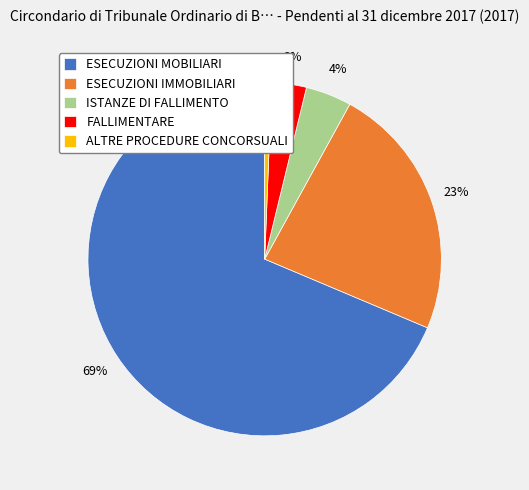

To the nearest percent, what portion does FALLIMENTARE represent?

3%